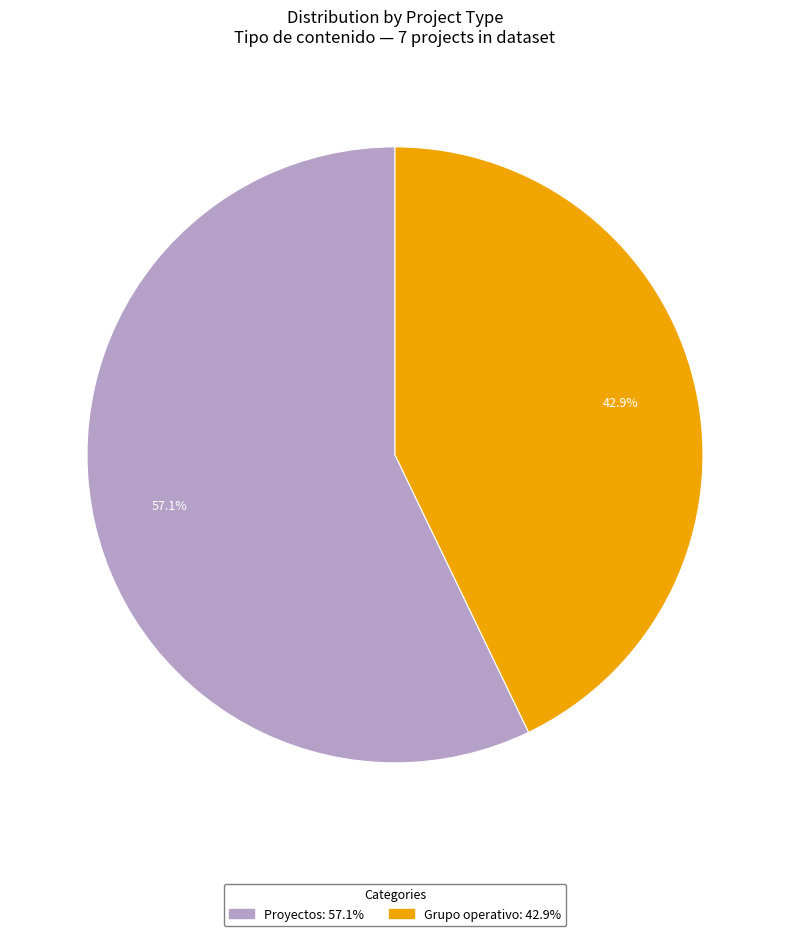

Is there any slice that represents more than half of the pie?

Yes